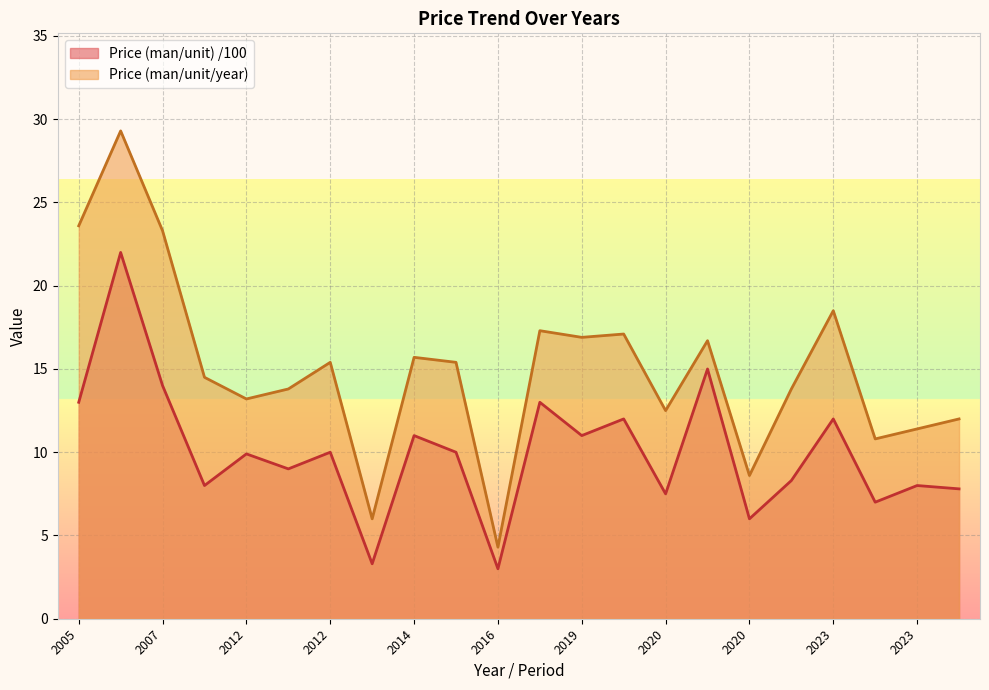

Which series has the largest range (max minus min)?

Price (man/unit/year)